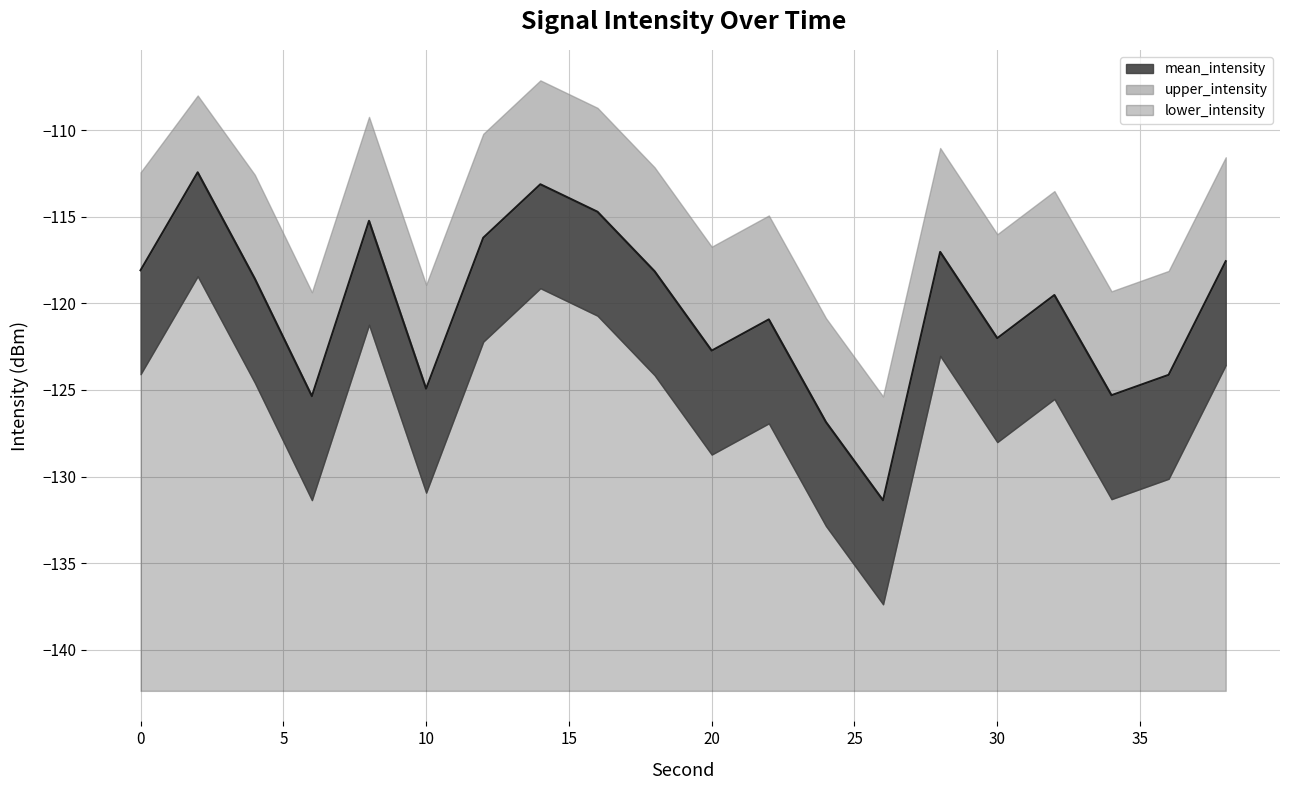

True or false: mean_intensity has a value of -207.9 at 26.

False